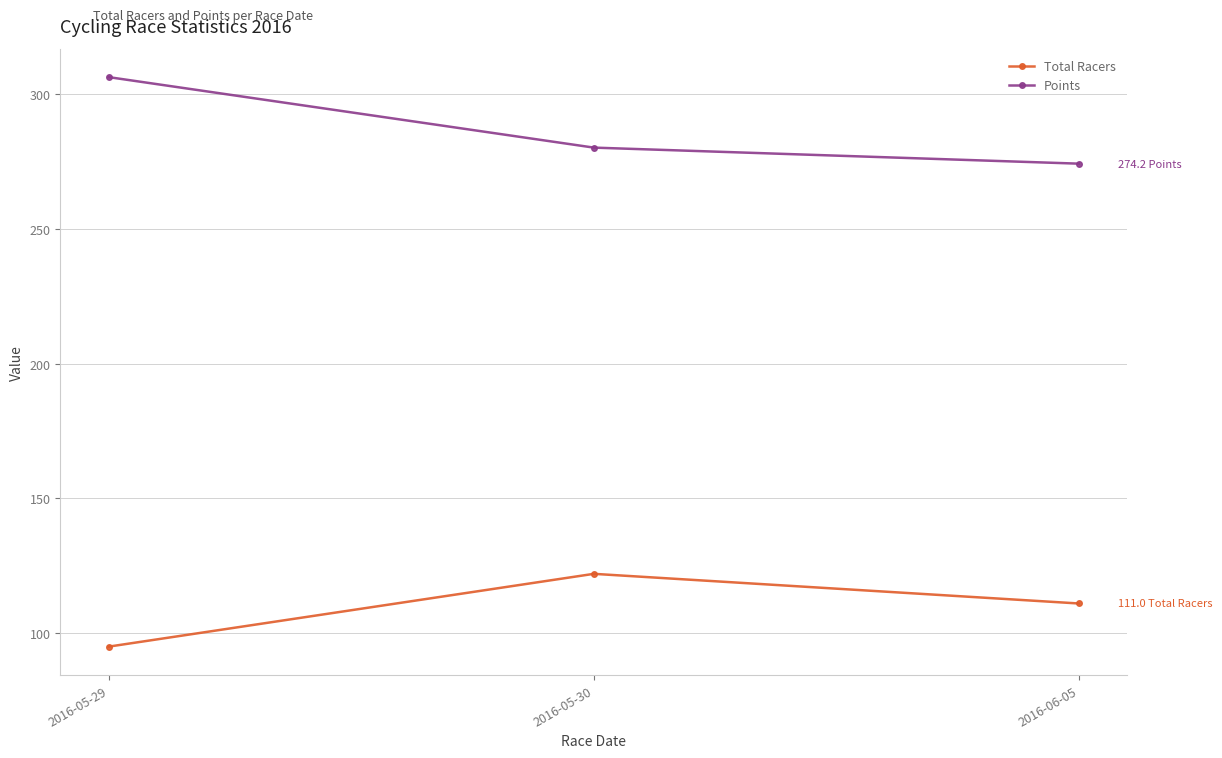

Is the value of Points at 2016-05-30 greater than the value of Total Racers at 2016-05-30?

Yes